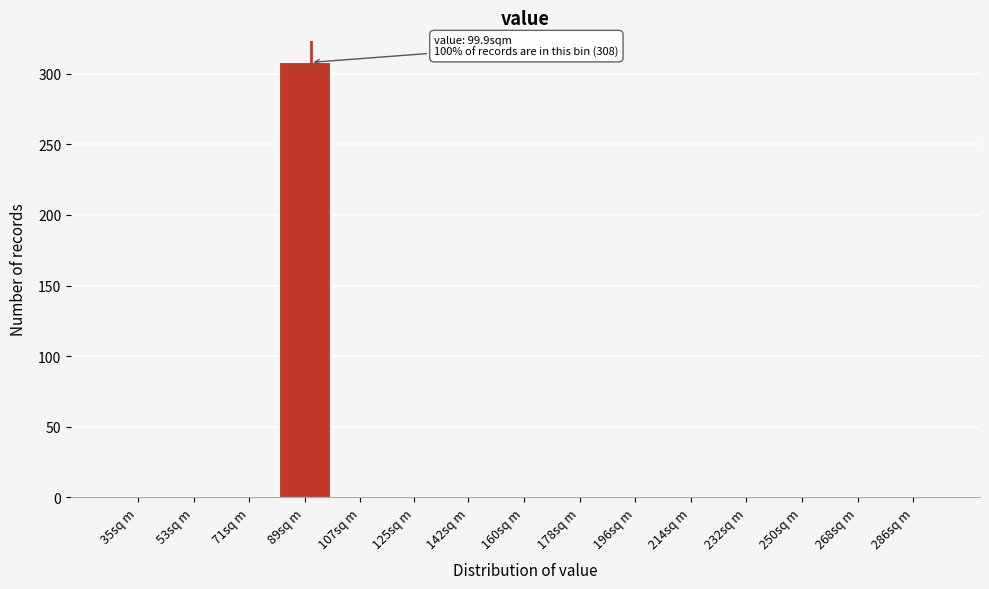

Reading left to right, what are all the values shown in this chart?

35sq m=0	53sq m=0	71sq m=0	89sq m=308	107sq m=0	125sq m=0	142sq m=0	160sq m=0	178sq m=0	196sq m=0	214sq m=0	232sq m=0	250sq m=0	268sq m=0	286sq m=0